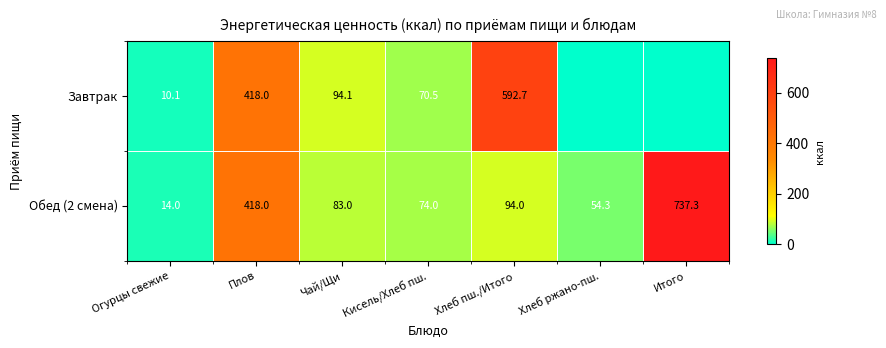

How many values in the Обед (2 смена) series are below 83?

3